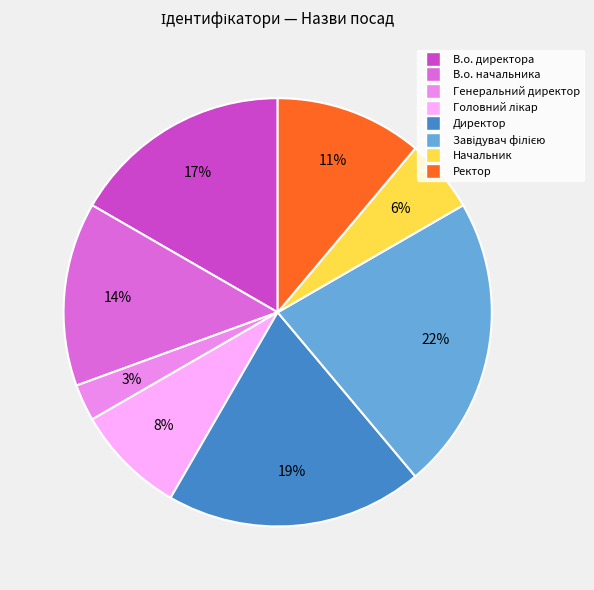

True or false: Директор accounts for 11% of the total.

False